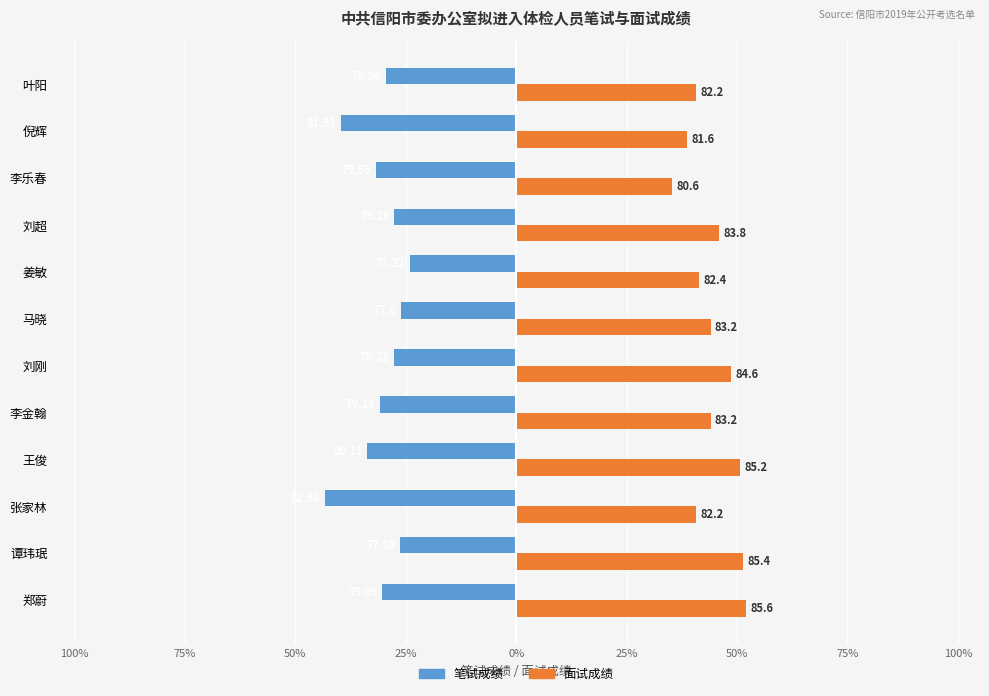

What is the label of the 11th bar from the right?

谭玮珉